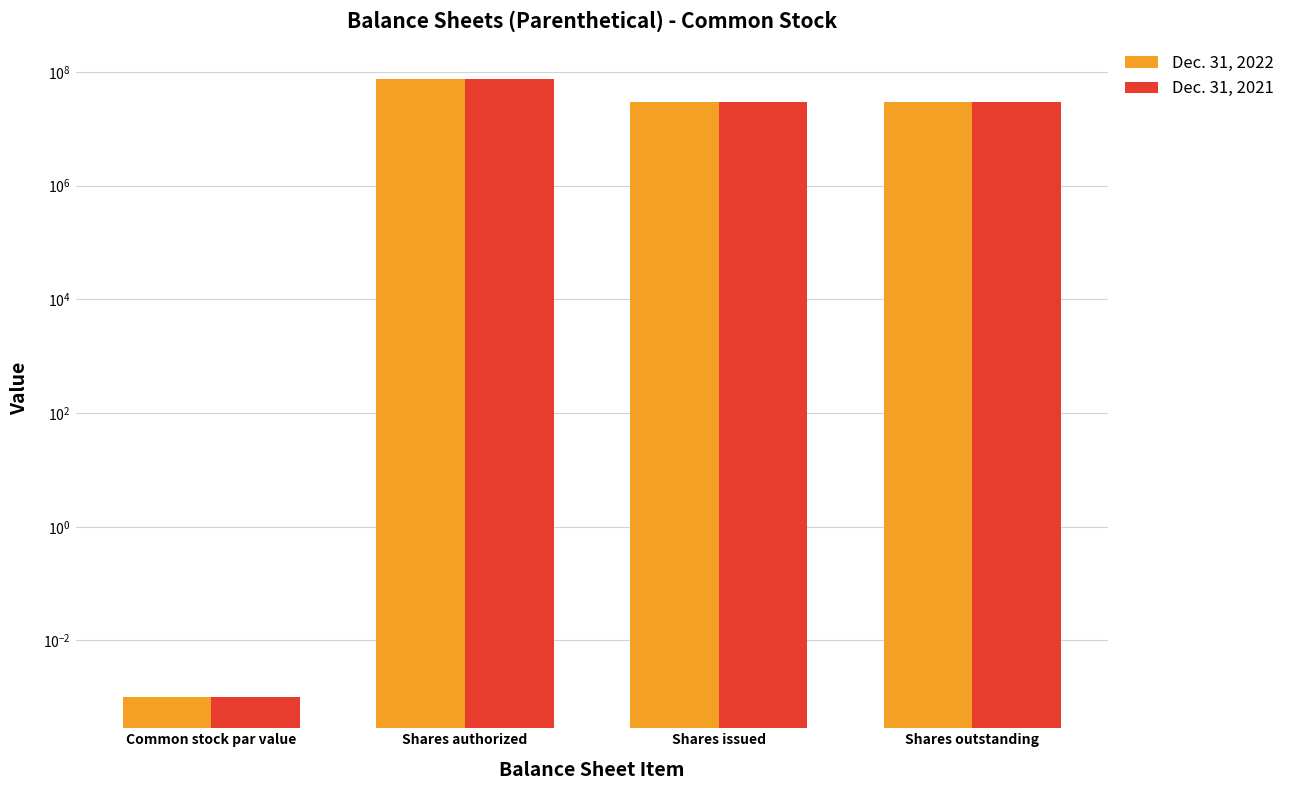

How many data points in Dec. 31, 2022 are above 30125000?

1